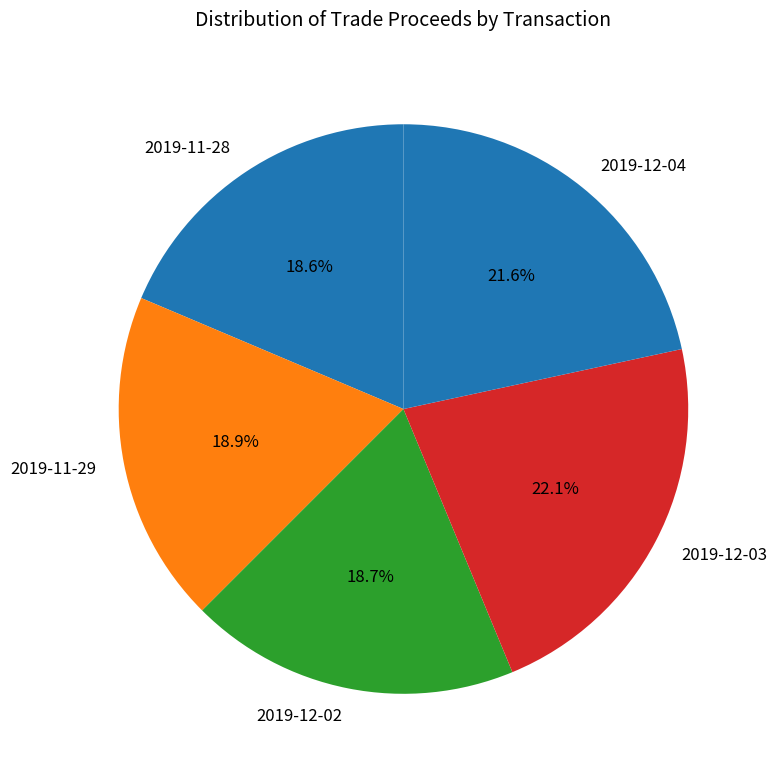

To the nearest percent, what is the difference between the largest and smallest slice percentages?

4%